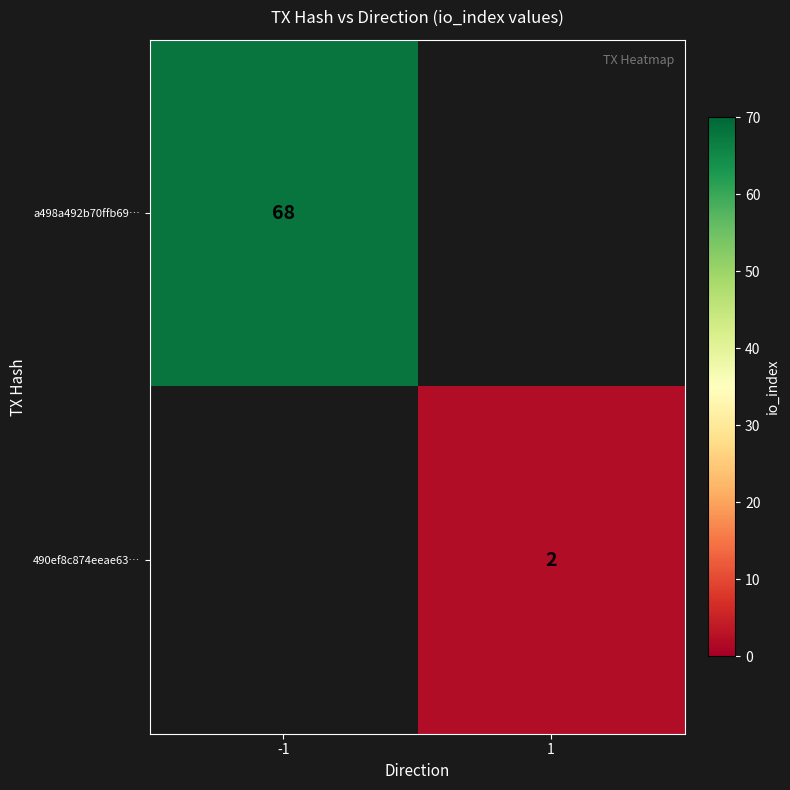

Is it true that 490ef8c874eeae63… equals 3 at 1?

False